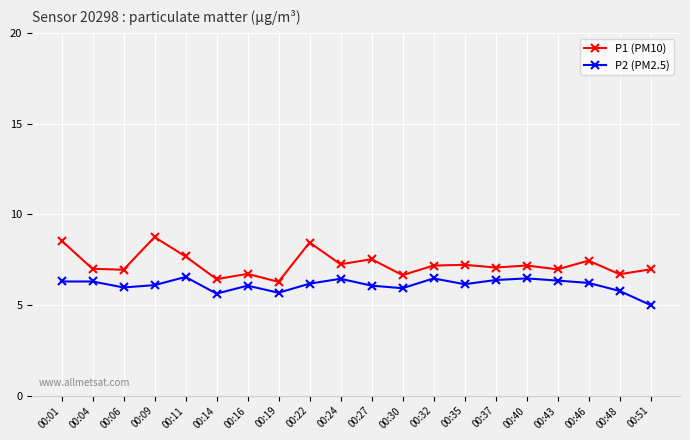

What is the difference between the P1 (PM10) values at 00:32 and 00:19?

0.9